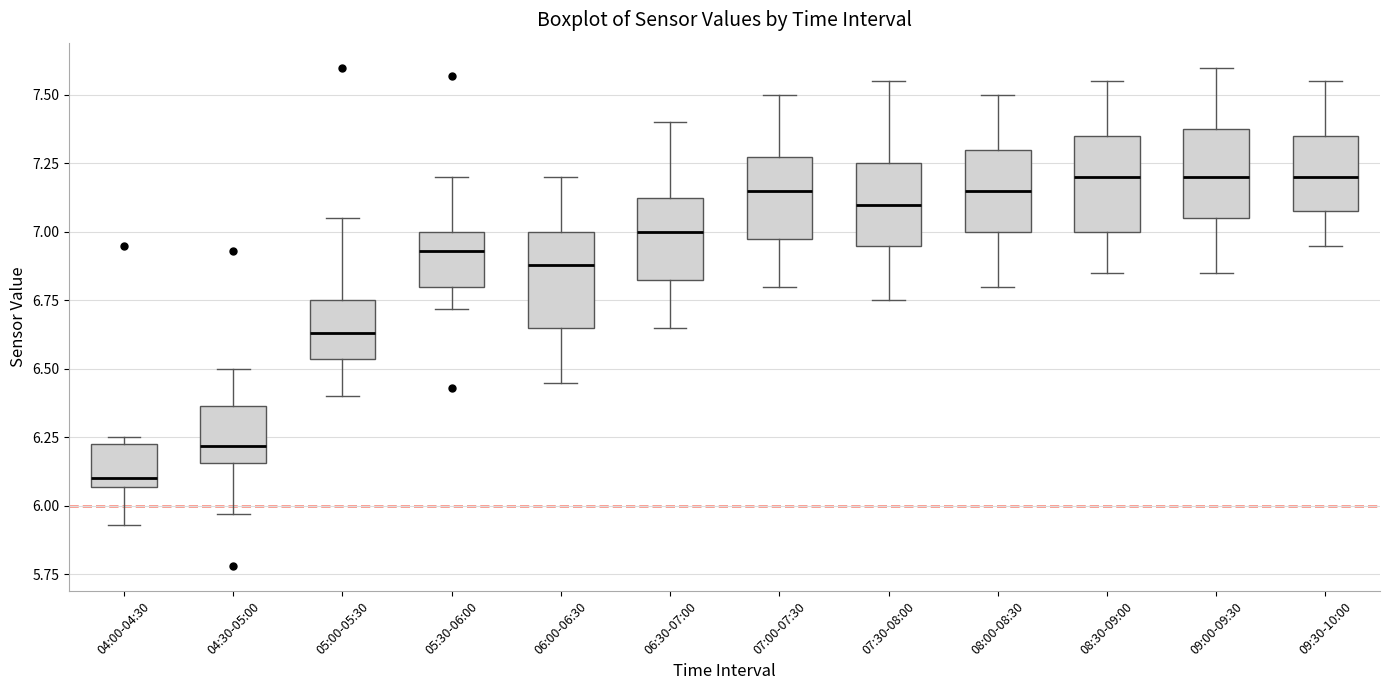

Reading left to right, transcribe this box plot: for each box, give where its median line is, the range the box spans, and where its two whiskers end, as read against the y-axis. The values are not printed on the chart, so give them approximately, as read against the axis.

04:00-04:30: median 6.10, box 6.05 to 6.25, whiskers 5.95 to 6.25 (just above the box's upper edge)
04:30-05:00: median 6.20, box 6.15 to 6.35, whiskers 5.95 to 6.50
05:00-05:30: median 6.65, box 6.55 to 6.75, whiskers 6.40 to 7.05
05:30-06:00: median 6.95, box 6.80 to 7.00, whiskers 6.70 to 7.20
06:00-06:30: median 6.90, box 6.65 to 7.00, whiskers 6.45 to 7.20
06:30-07:00: median 7.00, box 6.85 to 7.15, whiskers 6.65 to 7.40
07:00-07:30: median 7.15, box 7.00 to 7.30, whiskers 6.80 to 7.50
07:30-08:00: median 7.10, box 6.95 to 7.25, whiskers 6.75 to 7.55
08:00-08:30: median 7.15, box 7.00 to 7.30, whiskers 6.80 to 7.50
08:30-09:00: median 7.20, box 7.00 to 7.35, whiskers 6.85 to 7.55
09:00-09:30: median 7.20, box 7.05 to 7.40, whiskers 6.85 to 7.60
09:30-10:00: median 7.20, box 7.10 to 7.35, whiskers 6.95 to 7.55